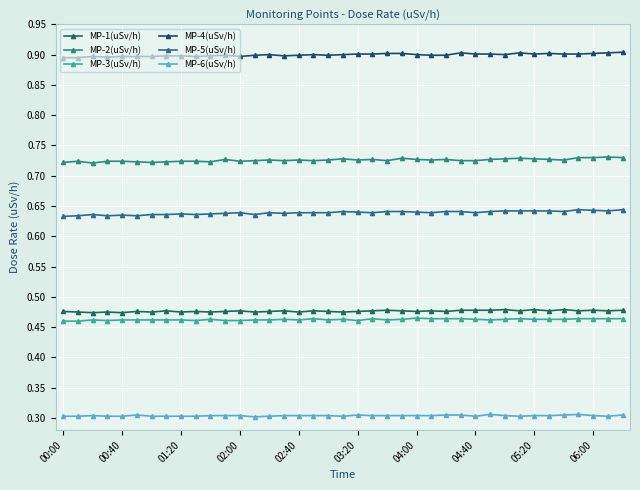

Is this an area chart (filled region under the line)?

No